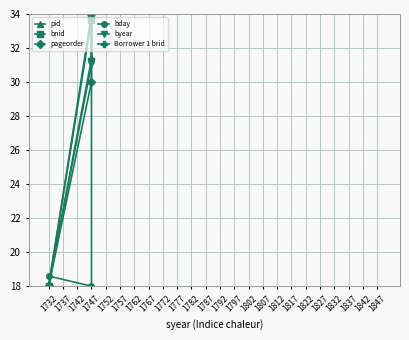

List the series in order of their peak value, lowest first.

pid, bnid, pageorder, bday, byear, Borrower 1 brid